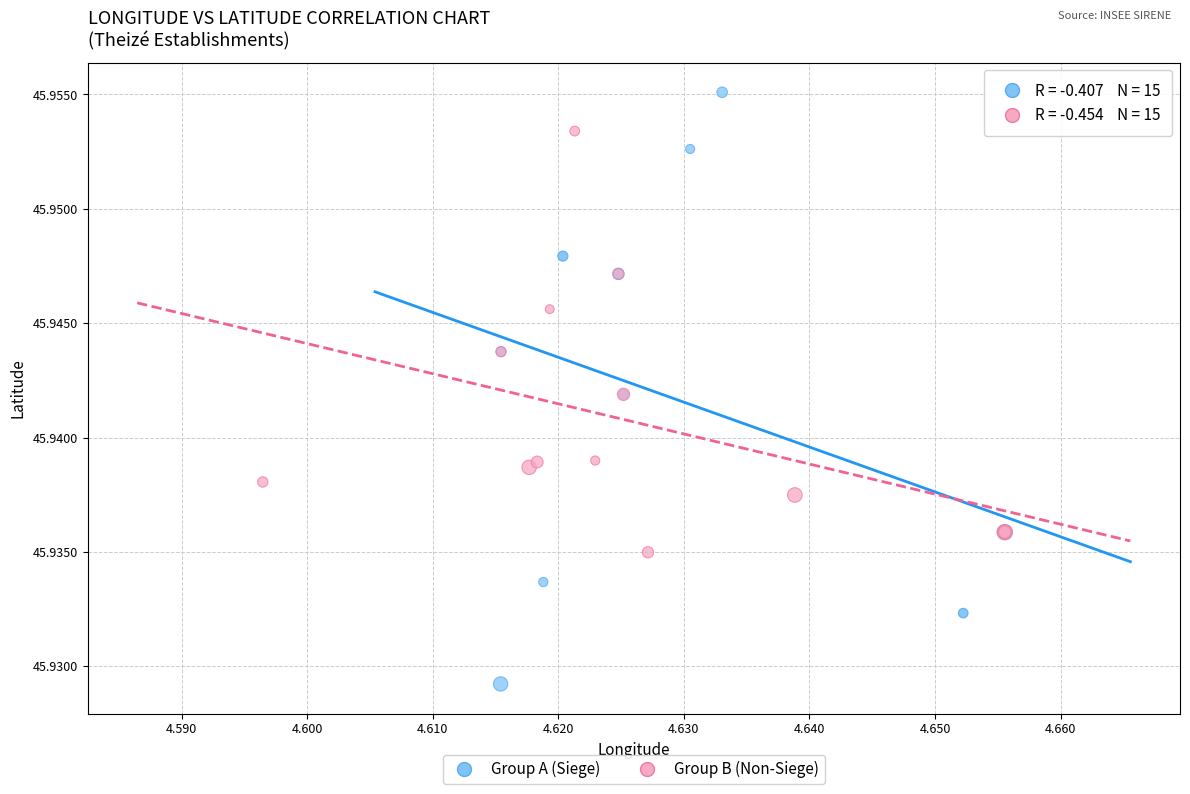

Which series contains the lowest Y value?

Group A (Siege)